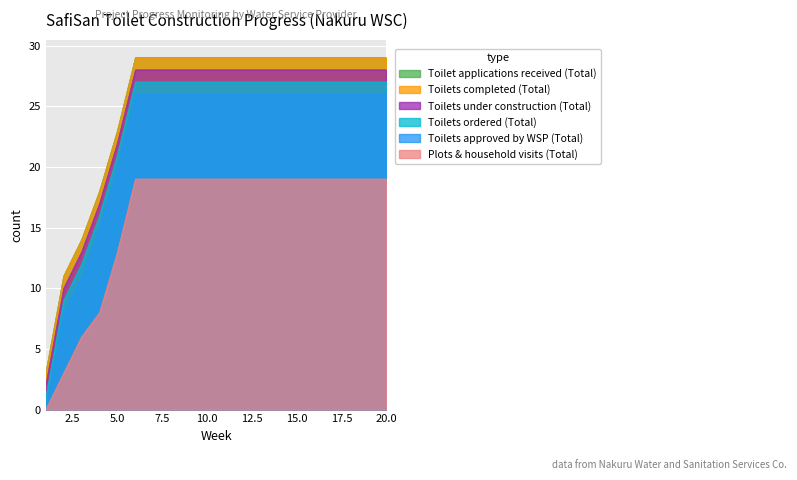

True or false: Toilets approved by WSP (Total) has more than 1 interior local peaks.

False